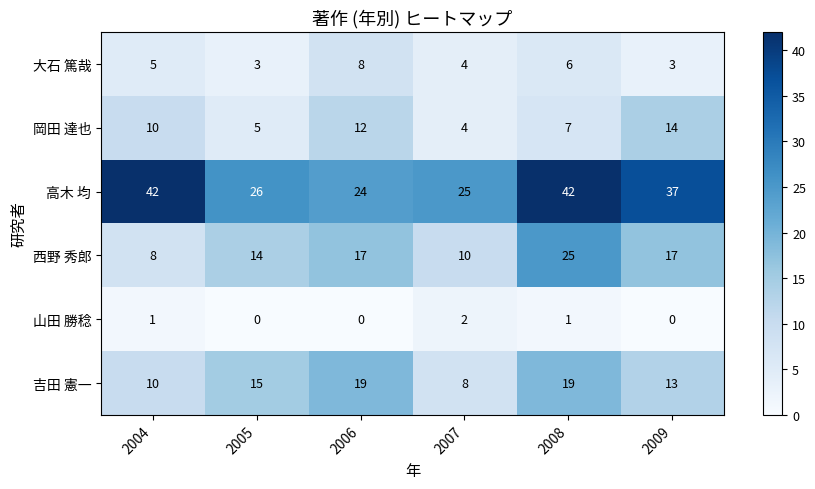

What is the total value across all series at 2004?

76